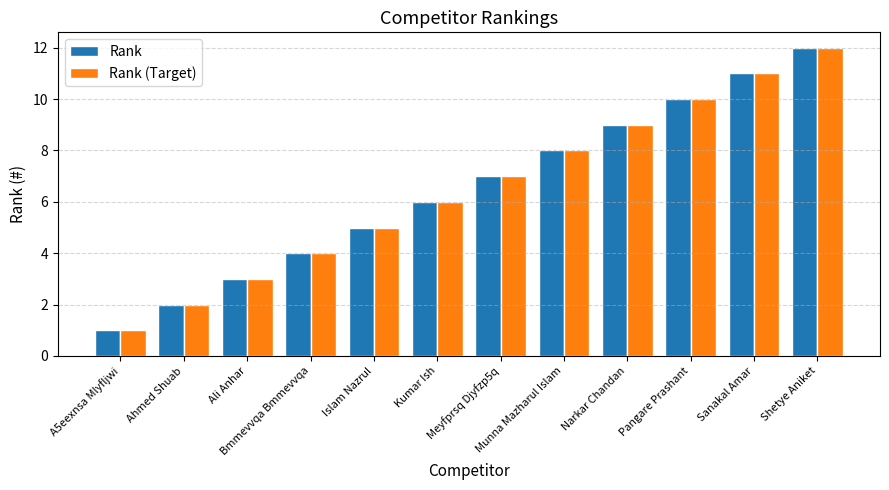

What is the greatest value displayed?

12